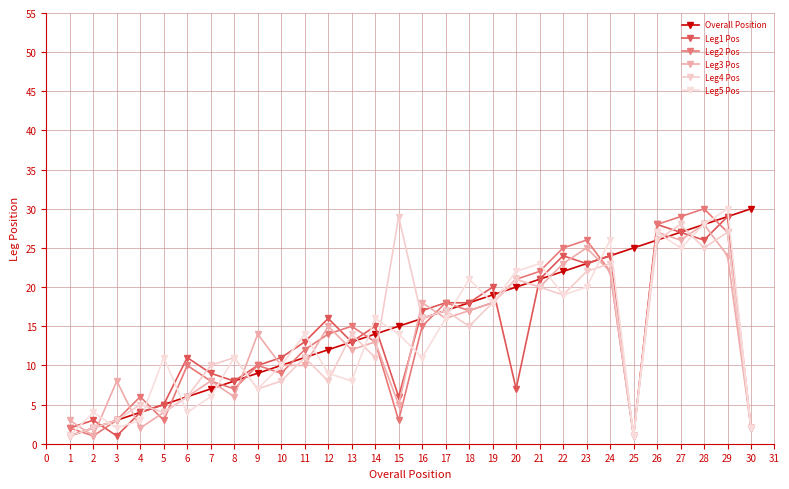

Which category has the highest value in the Leg2 Pos series?

28